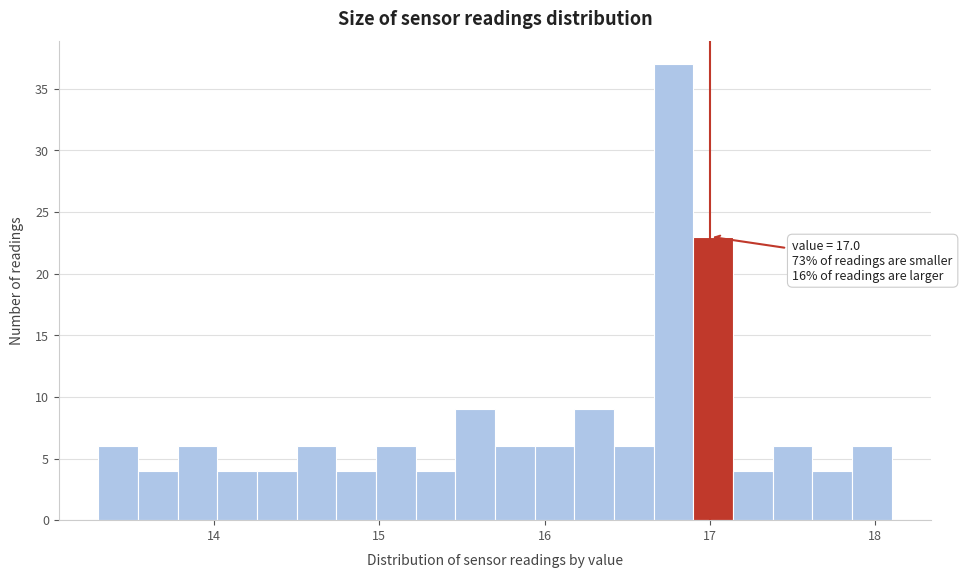

Around what value on the x-axis is the tallest bar? Give the approximate position of its centre, as read against the axis.

16.8